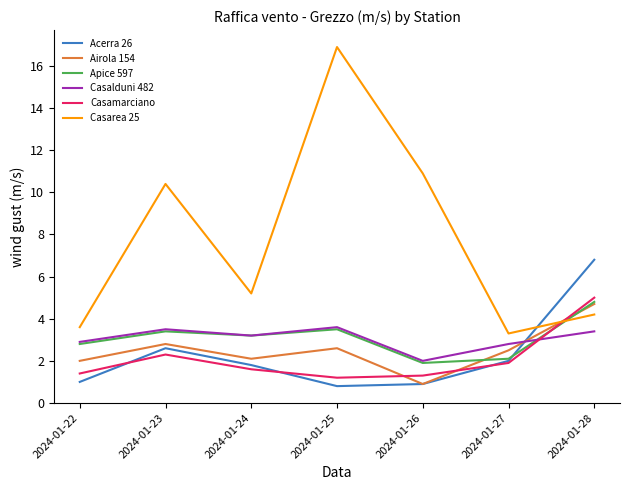

What is the difference between the highest and lowest values at 2024-01-27?

1.4